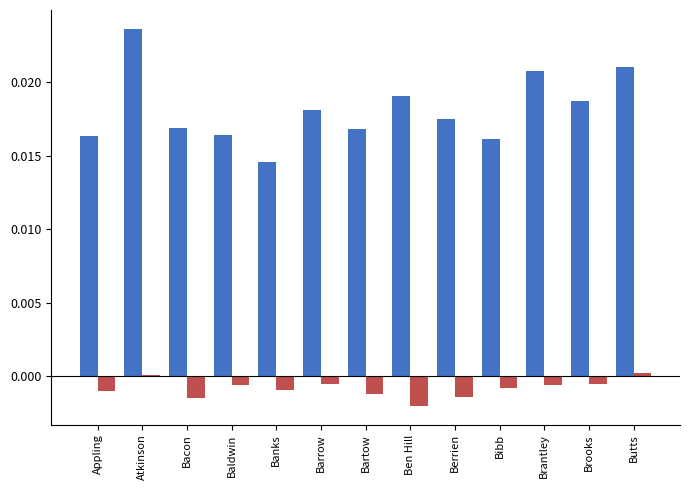

At which category is the sum across all series the highest?

Atkinson